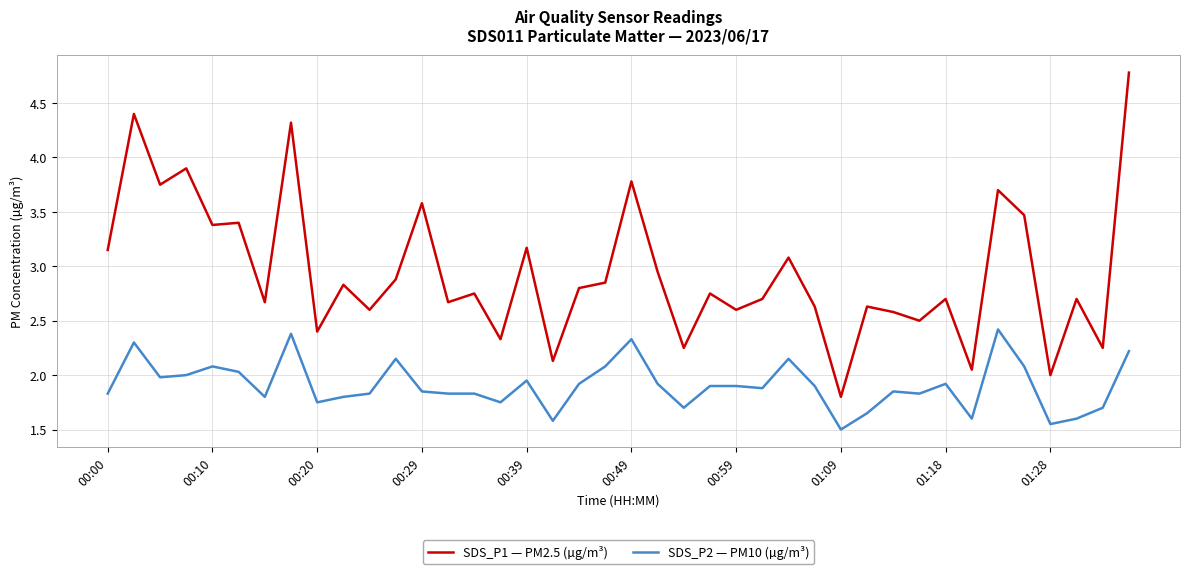

Rank the series by their maximum value, from lowest to highest.

SDS_P2 — PM10 (µg/m³), SDS_P1 — PM2.5 (µg/m³)